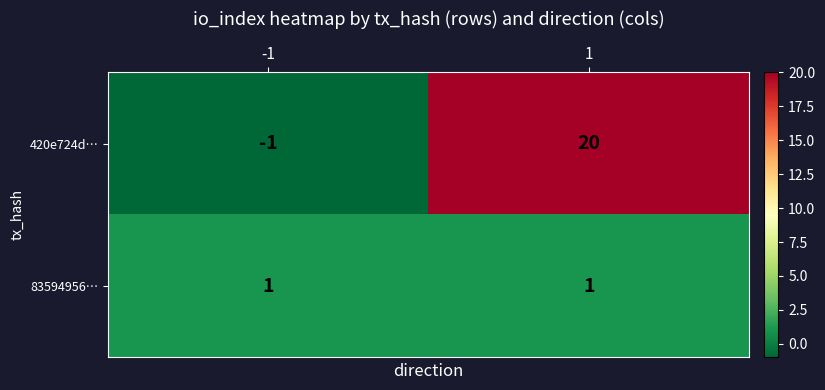

Which series has the largest total across all categories?

420e724d…